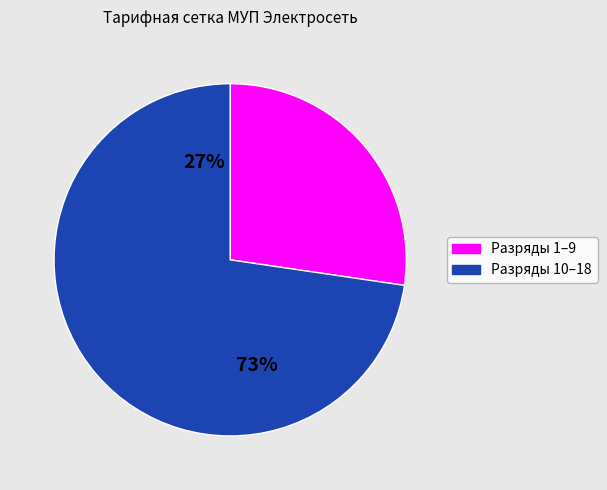

Between Разряд 5 and Разряд 10, which is larger?

Разряд 10